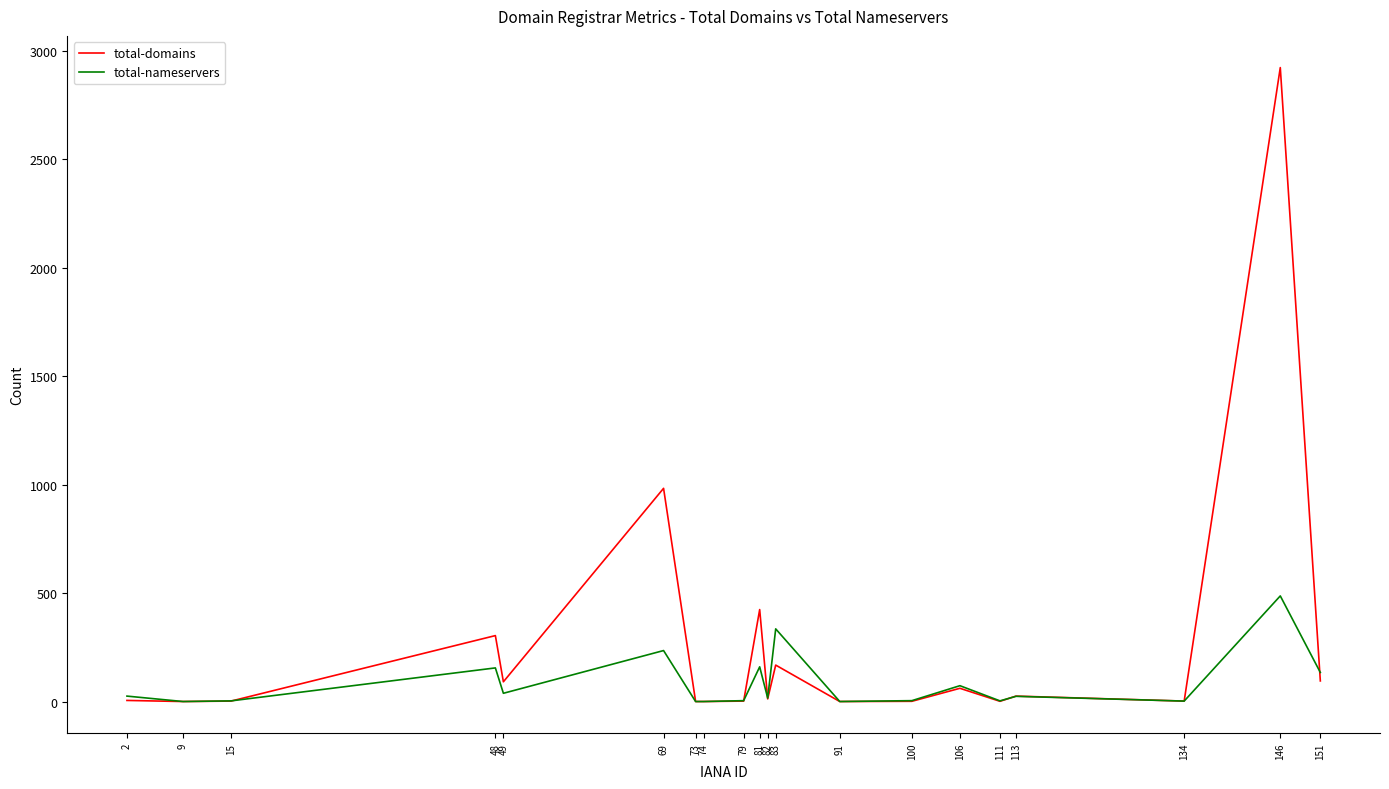

Rank the series by their maximum value, from lowest to highest.

total-nameservers, total-domains